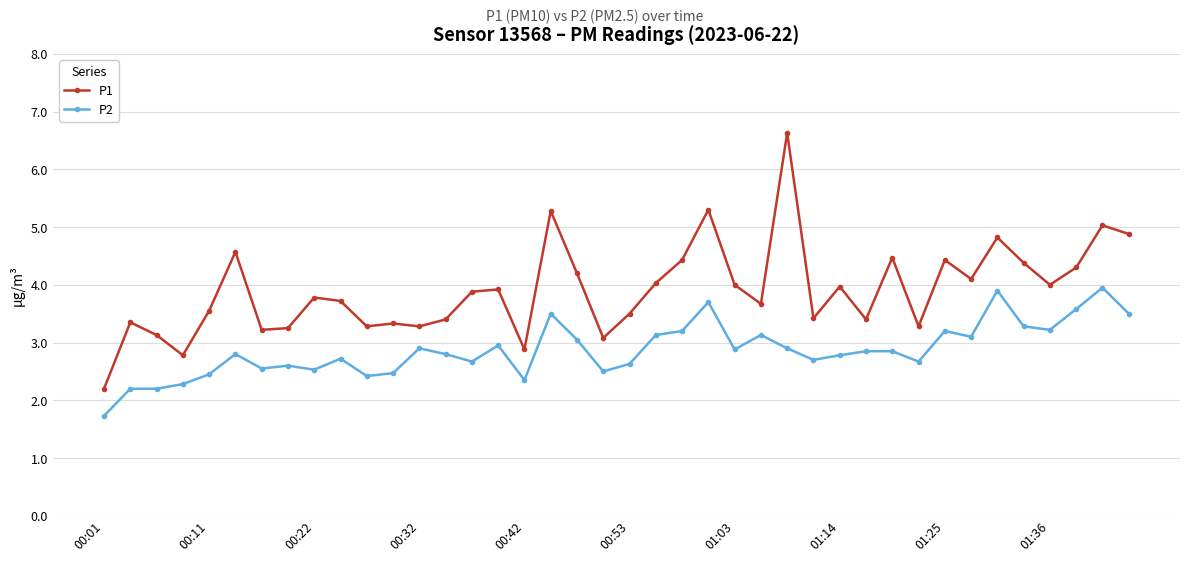

List the series in order of their peak value, lowest first.

P2, P1